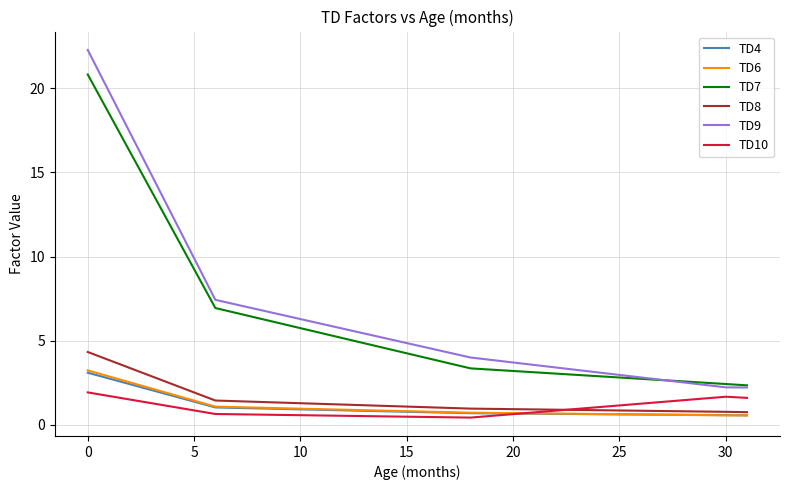

What is the lowest value of the TD7 series?

2.3